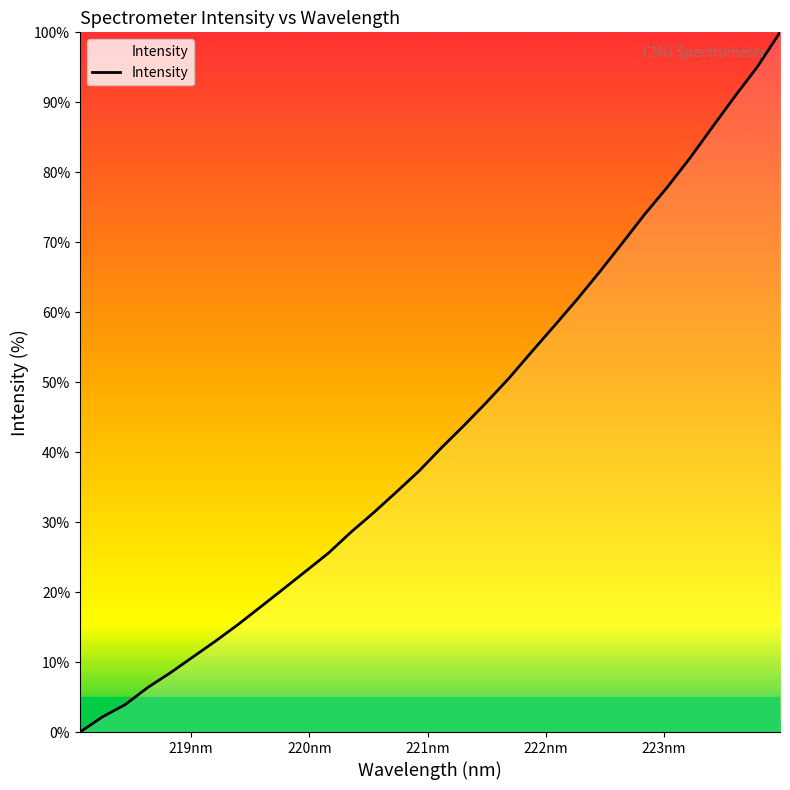

What is the difference between the maximum and minimum values?

100.0